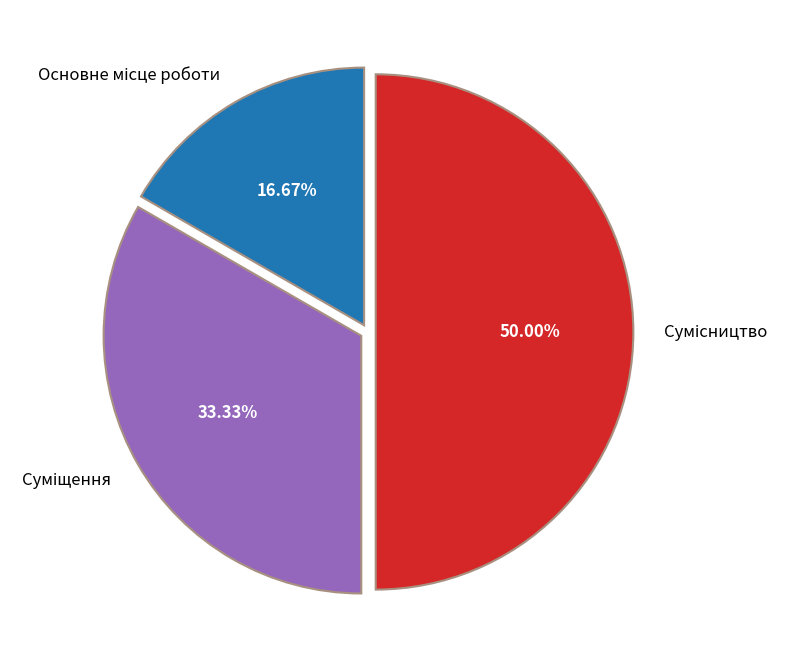

What is the change in value from Основне місце роботи to Суміщення?

+1